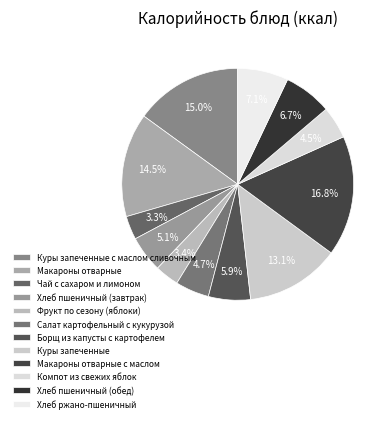

Rank the categories by value from highest to lowest.

Макароны отварные с маслом, Куры запеченные с маслом сливочным, Макароны отварные, Куры запеченные, Хлеб ржано-пшеничный, Хлеб пшеничный (обед), Борщ из капусты с картофелем, Хлеб пшеничный (завтрак), Салат картофельный с кукурузой, Компот из свежих яблок, Фрукт по сезону (яблоки), Чай с сахаром и лимоном